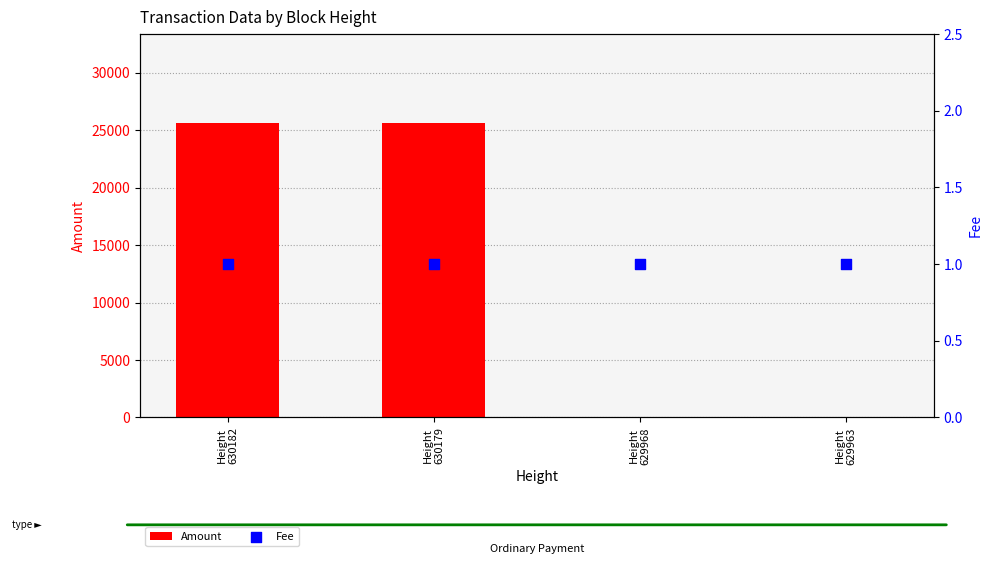

Which series has the largest total across all categories?

Amount